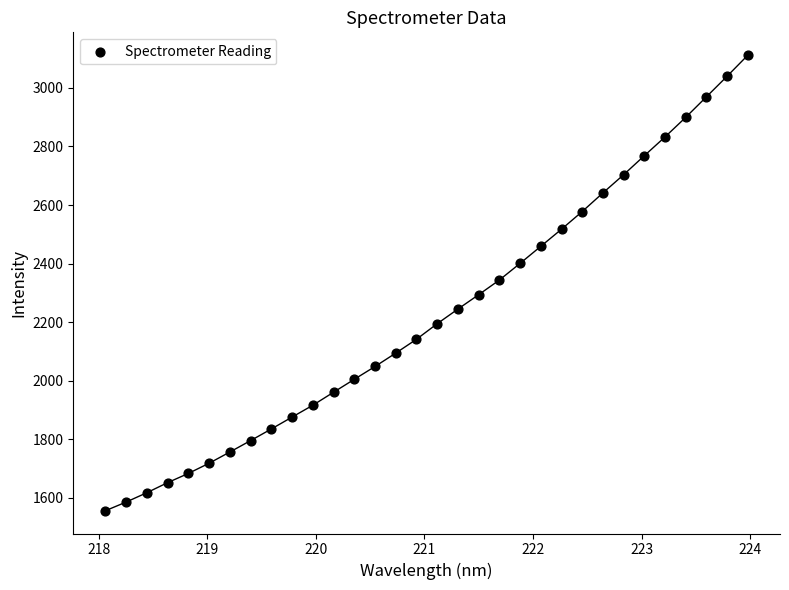

What is the range of Y values (max minus min)?

1556.7